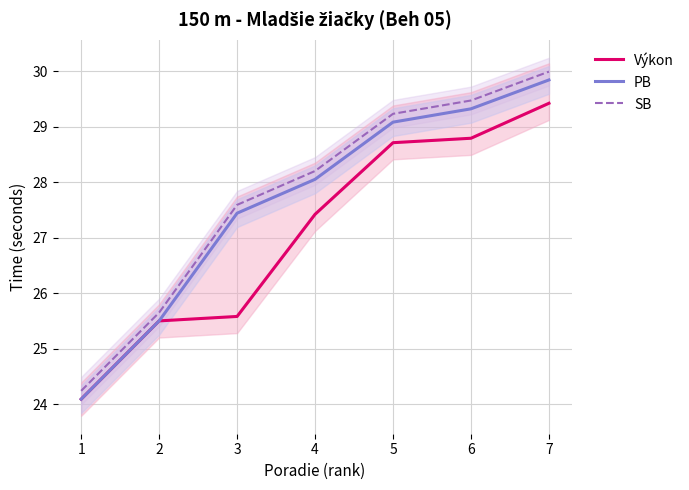

Which series has the largest range (max minus min)?

PB